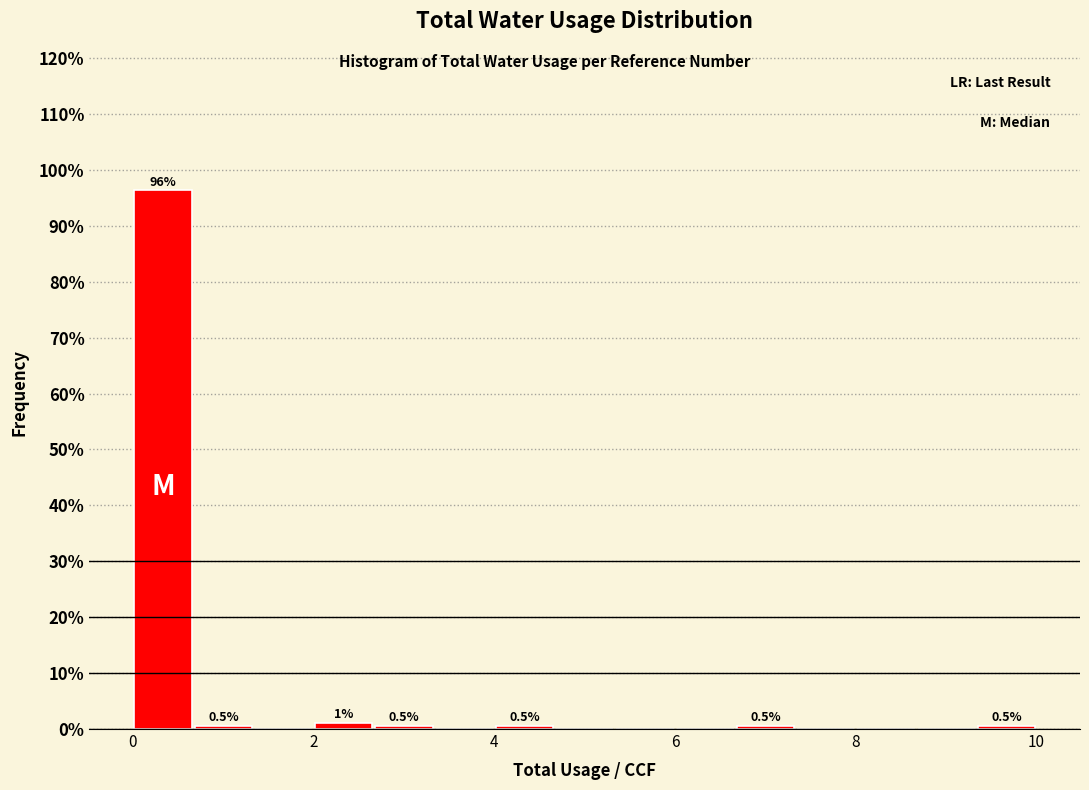

Around what value on the x-axis is the tallest bar? Give the approximate position of its centre, as read against the axis.

0.4